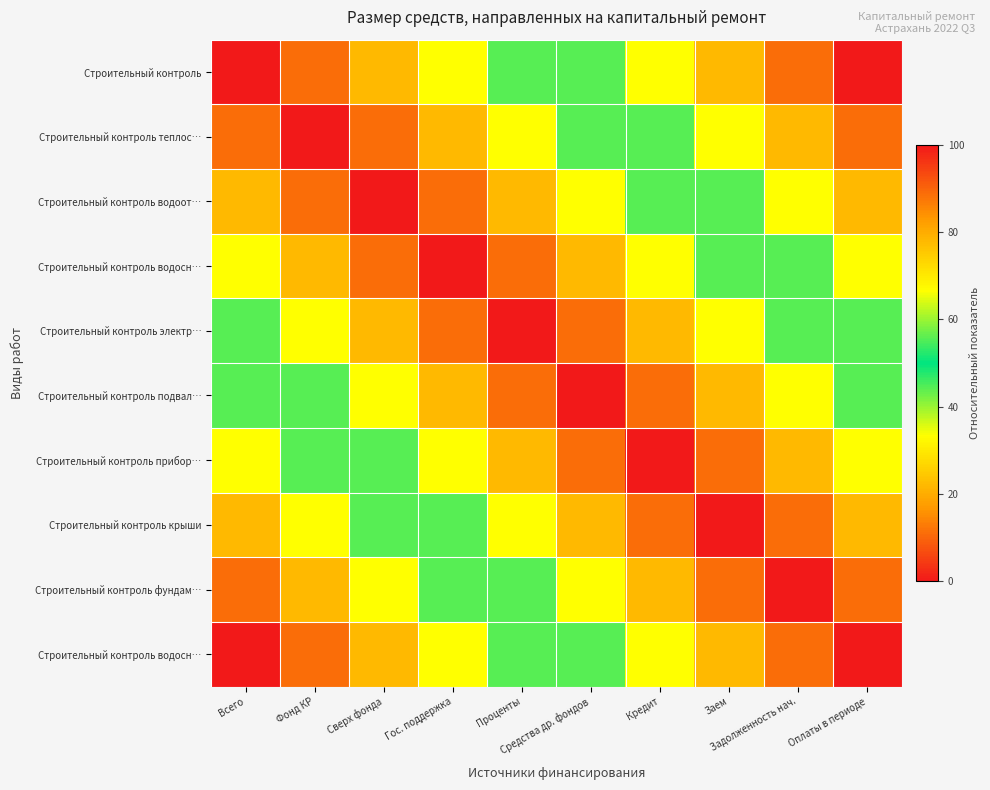

At which category is the sum across all series the highest?

Всего